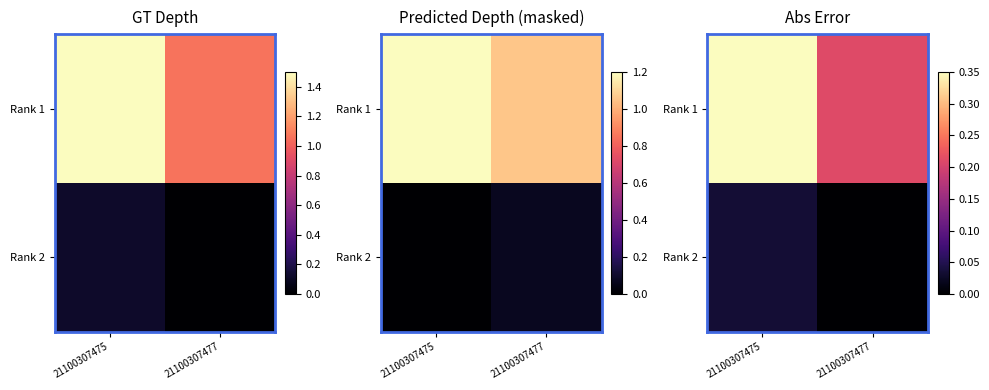

What is the spread (max minus min) of values at 21100307477?

0.2